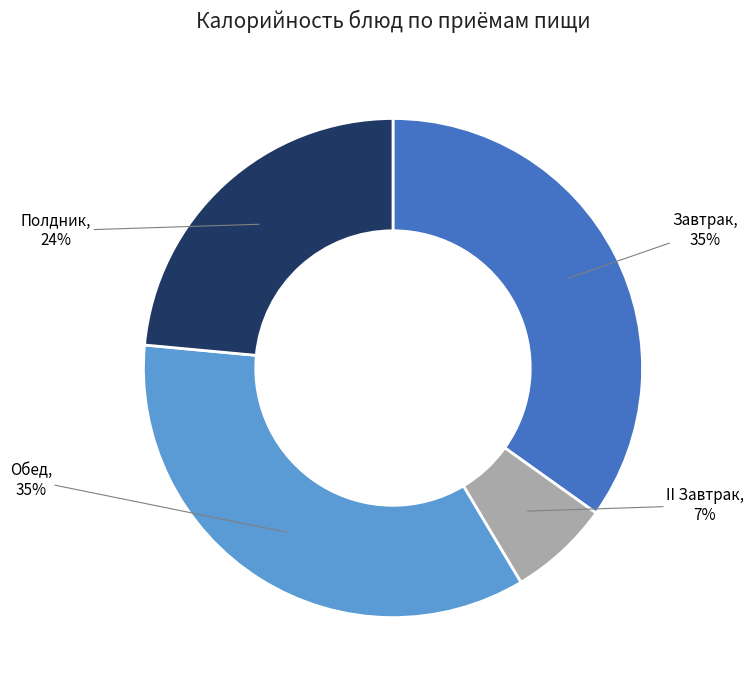

Is the sum of II Завтрак and Завтрак greater than half?

No